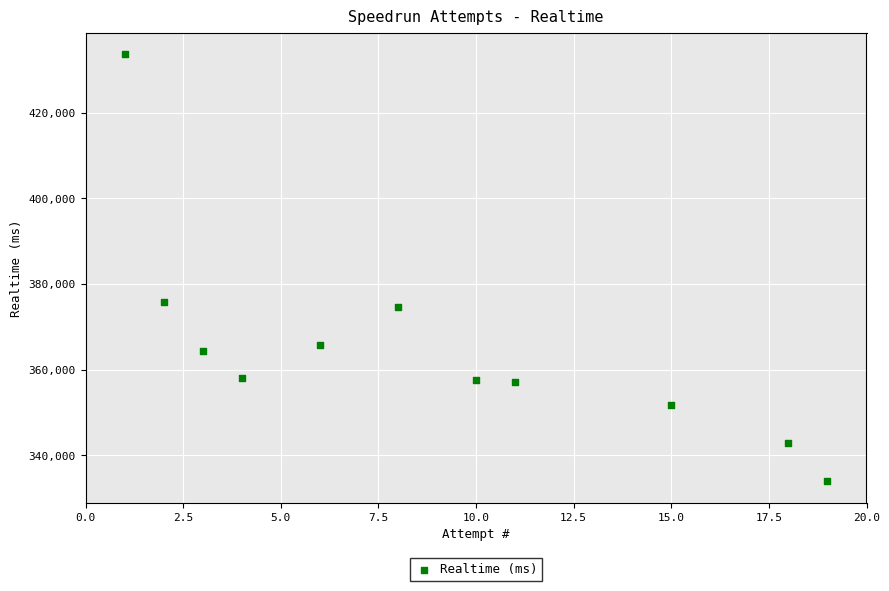

What is the average X value?

9